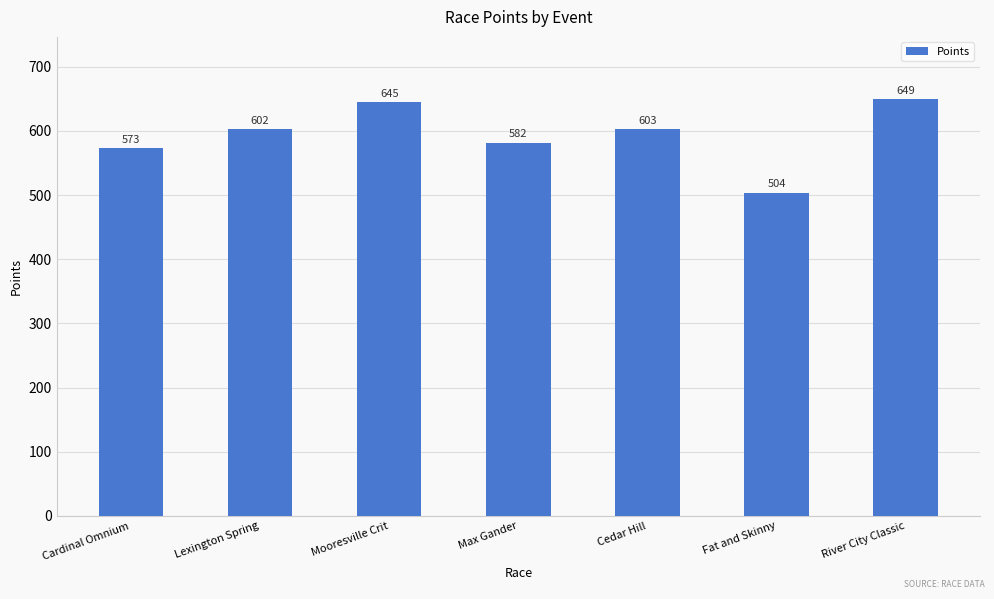

Are the bars horizontal?

No